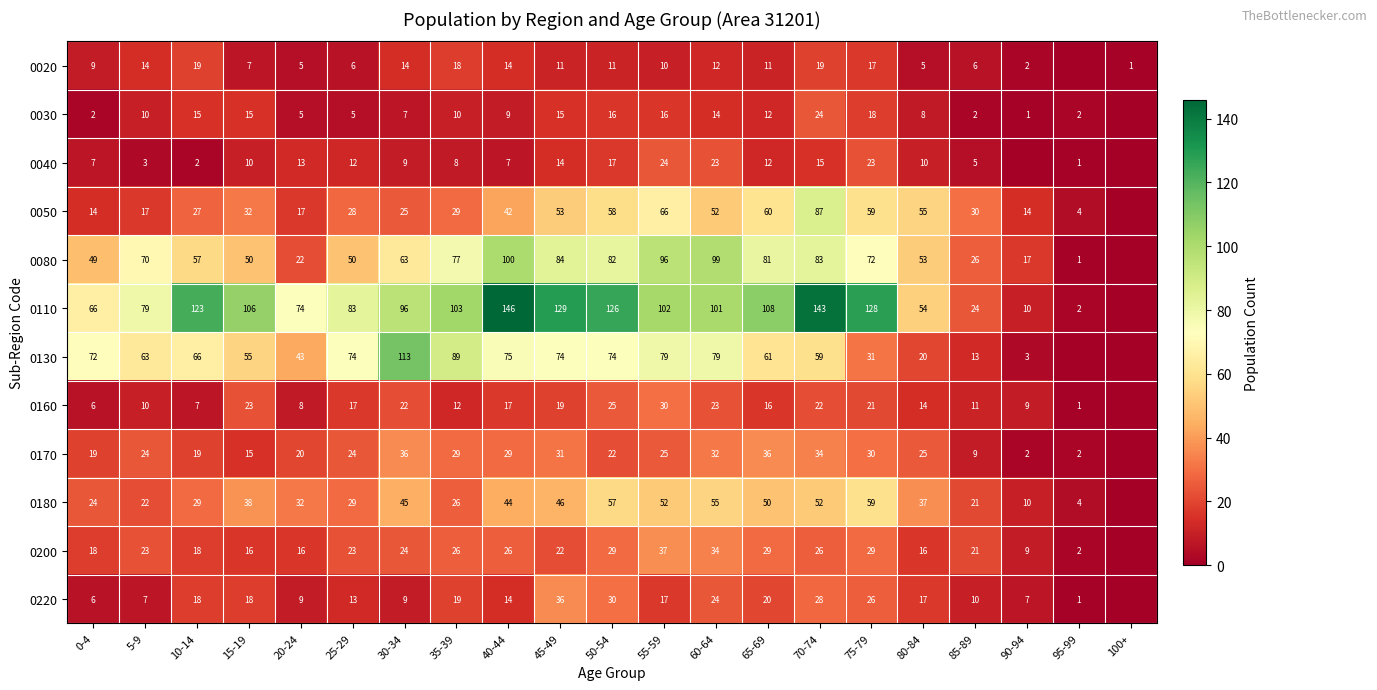

Which series changed the most between 35-39 and 80-84?

0130